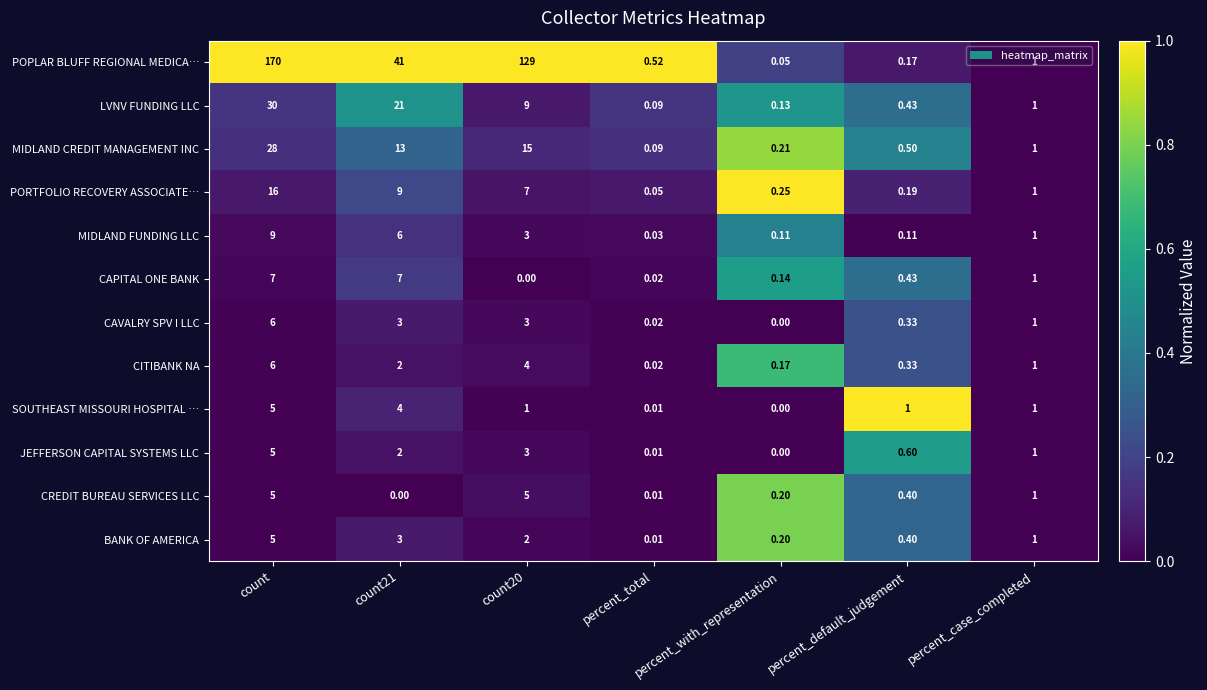

Between percent_with_representation and percent_default_judgement, which series saw the biggest shift?

SOUTHEAST MISSOURI HOSPITAL …